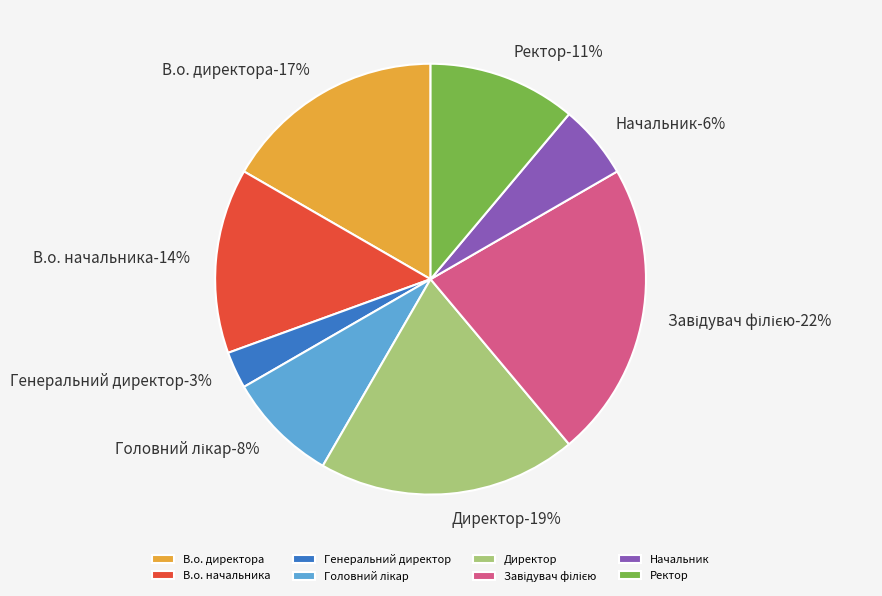

What percentage is the Завідувач філією slice, to the nearest percent?

22%